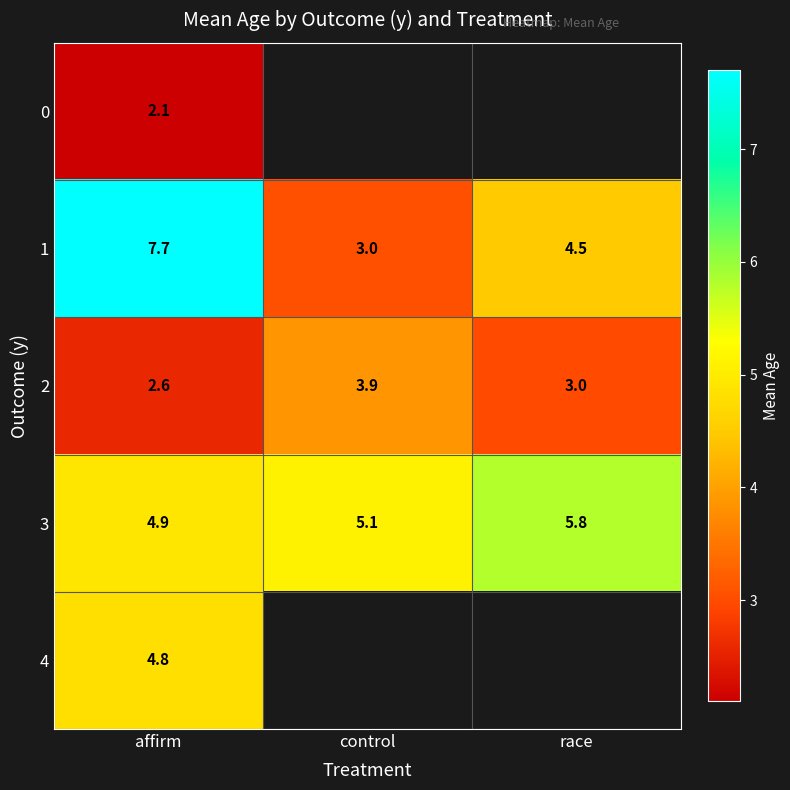

What is the difference between the highest and lowest values at affirm?

5.6